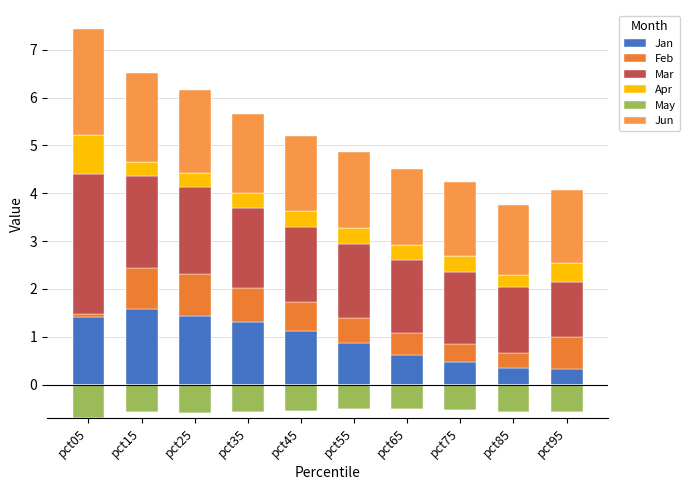

The value of Feb at pct05 is 0.1. True or false?

True